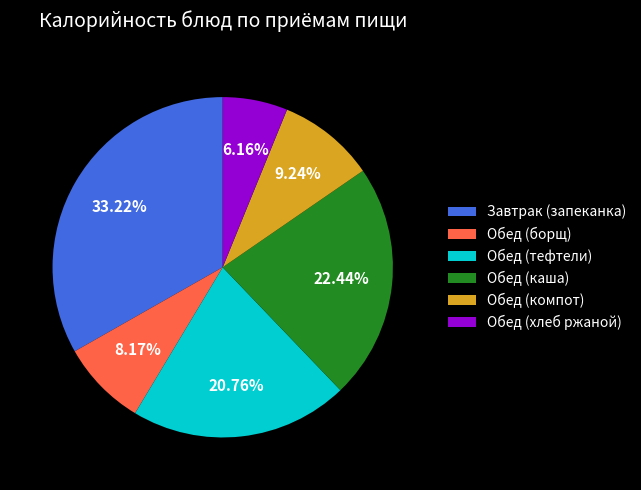

How many slices are in this pie chart?

6